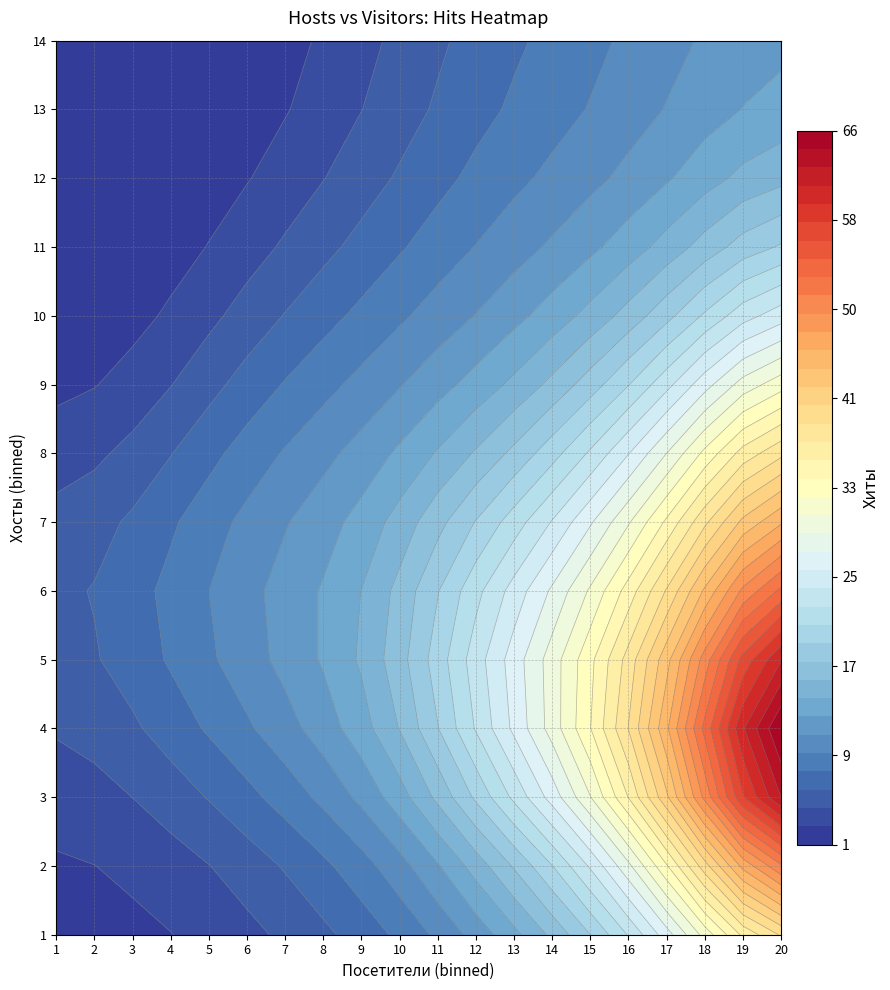

Which series has the largest total across all categories?

3